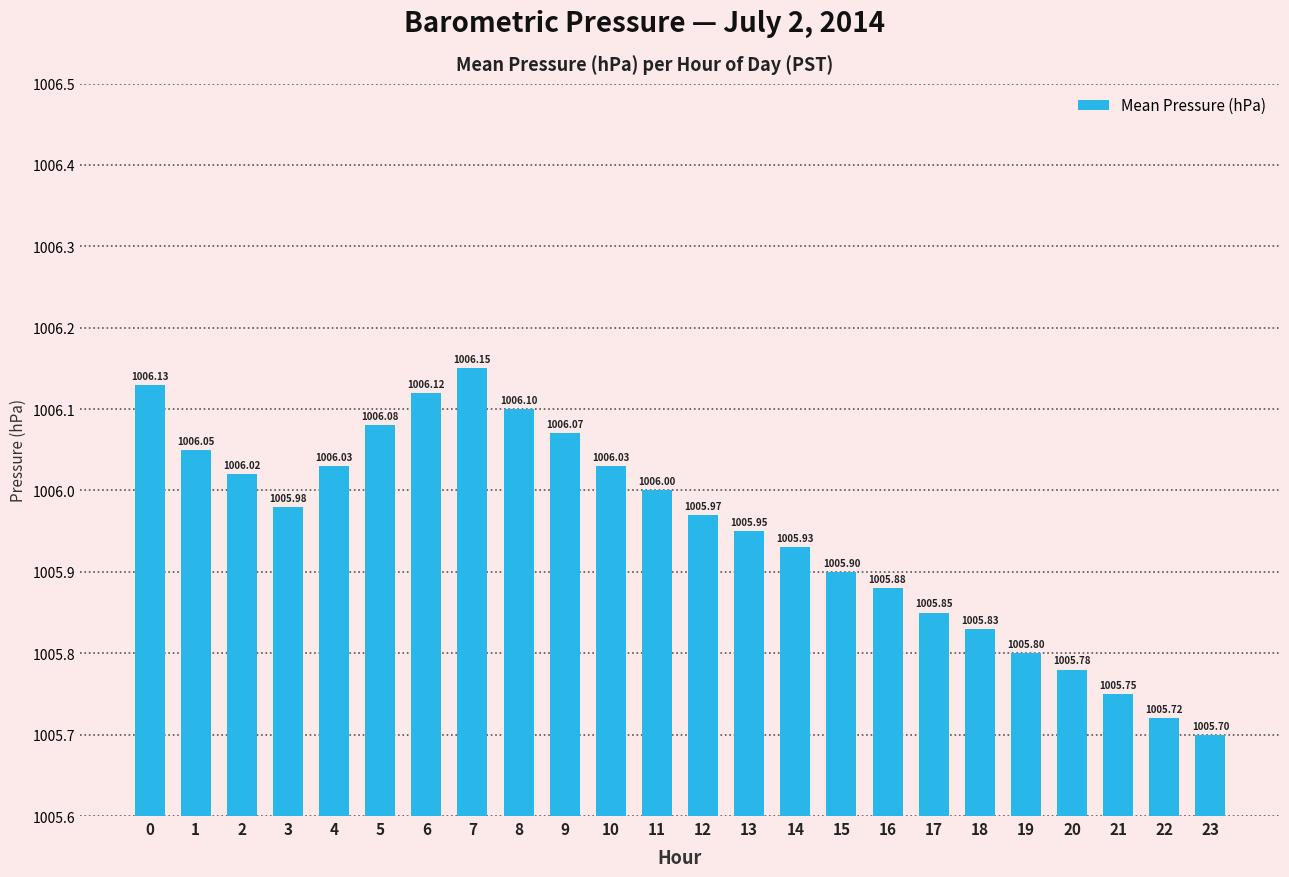

Count the number of data series in this chart.

1